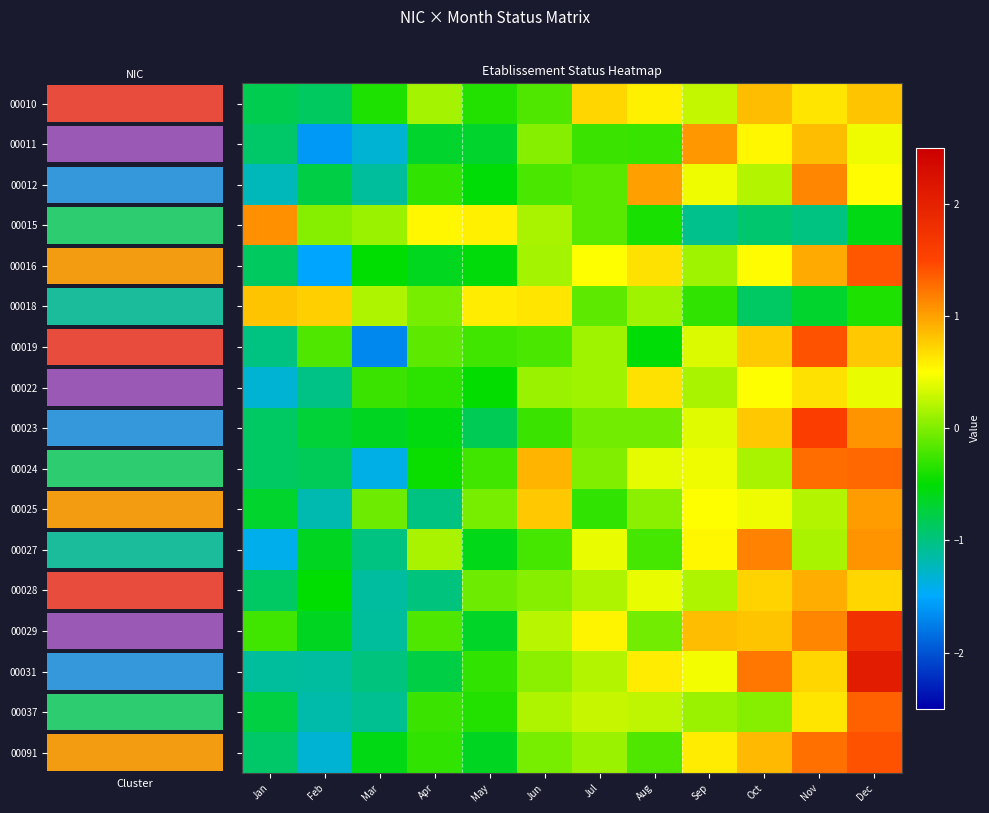

What is the smallest value displayed?

-1.7